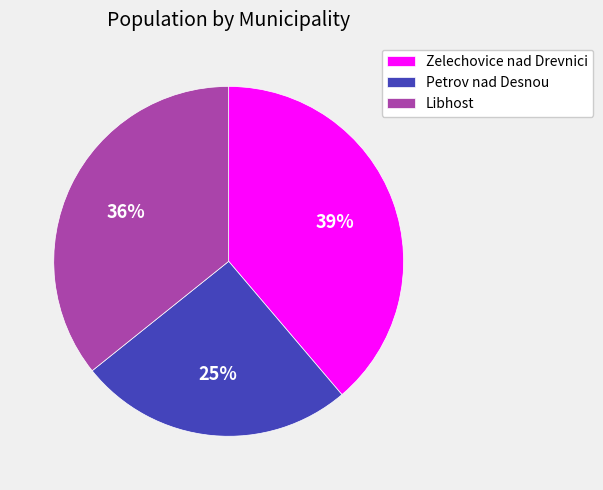

Do Zelechovice nad Drevnici and Libhost together represent more than half of the pie?

Yes